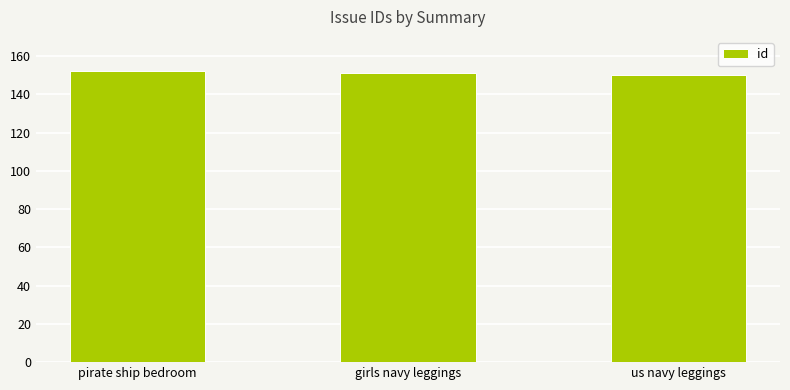

What is the smallest value displayed?

150